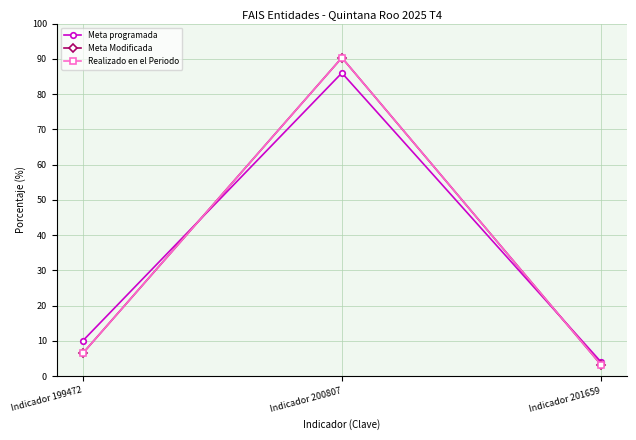

What is the value of the Meta Modificada point at the 2nd from the left?

90.3